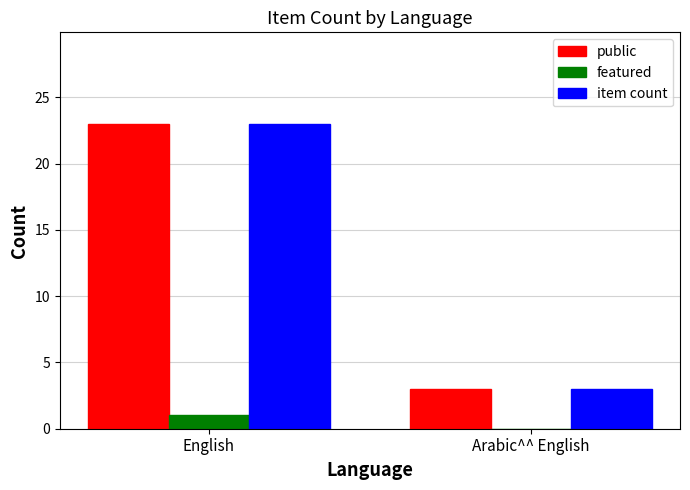

At which category is the sum across all series the highest?

English